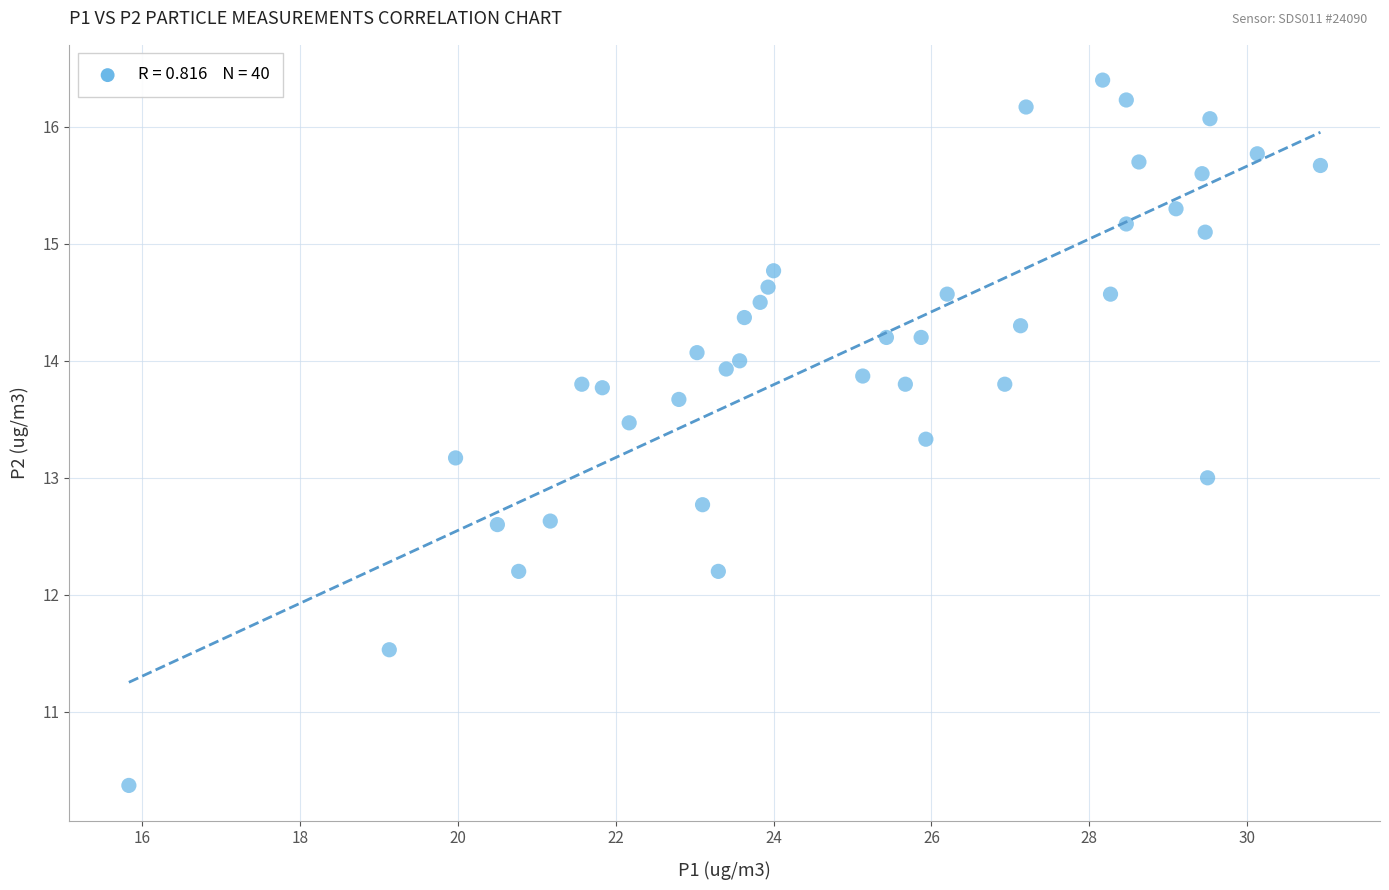

What is the range of X values (max minus min)?

15.1